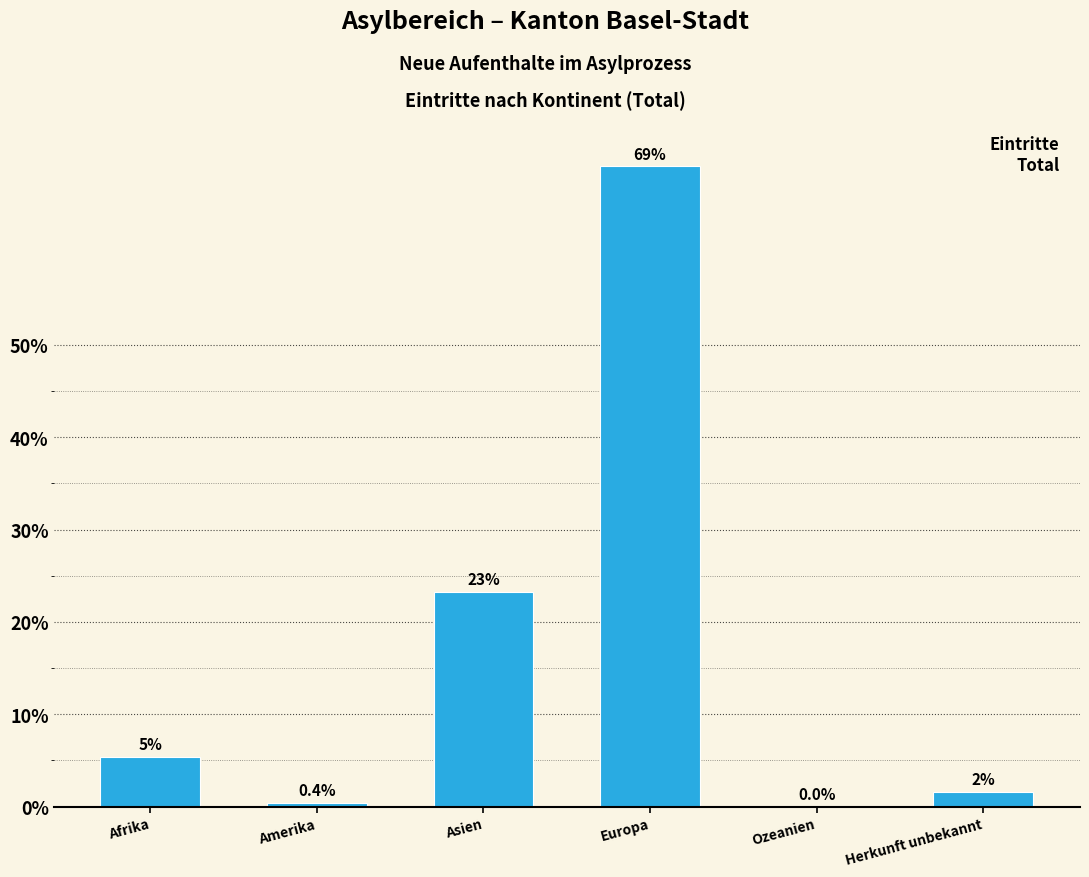

Reading left to right, what are all the values shown in this chart?

Afrika=5.4	Amerika=0.4	Asien=23.2	Europa=69.3	Ozeanien=0.0	Herkunft unbekannt=1.6